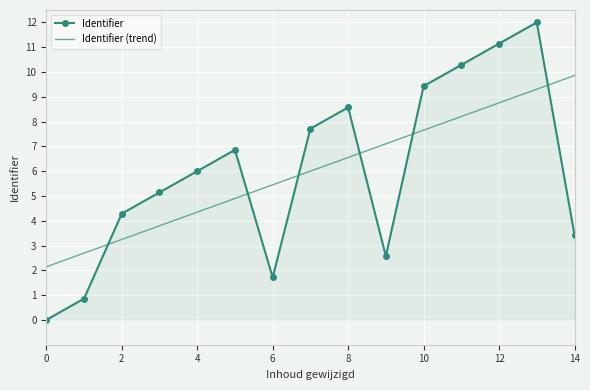

What are all the series names shown in the legend?

Identifier, Identifier (trend)